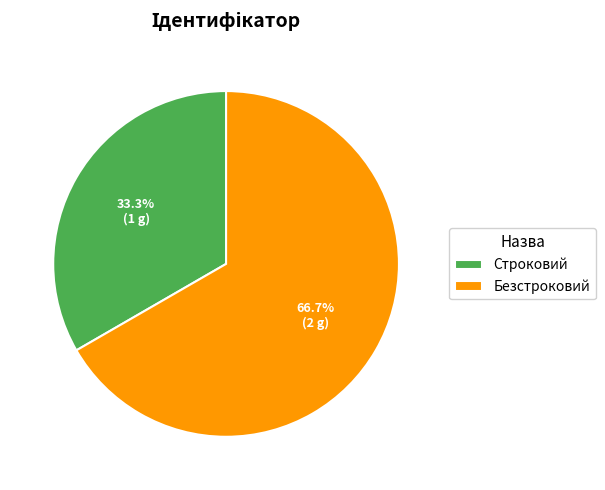

How many segments does this pie chart have?

2